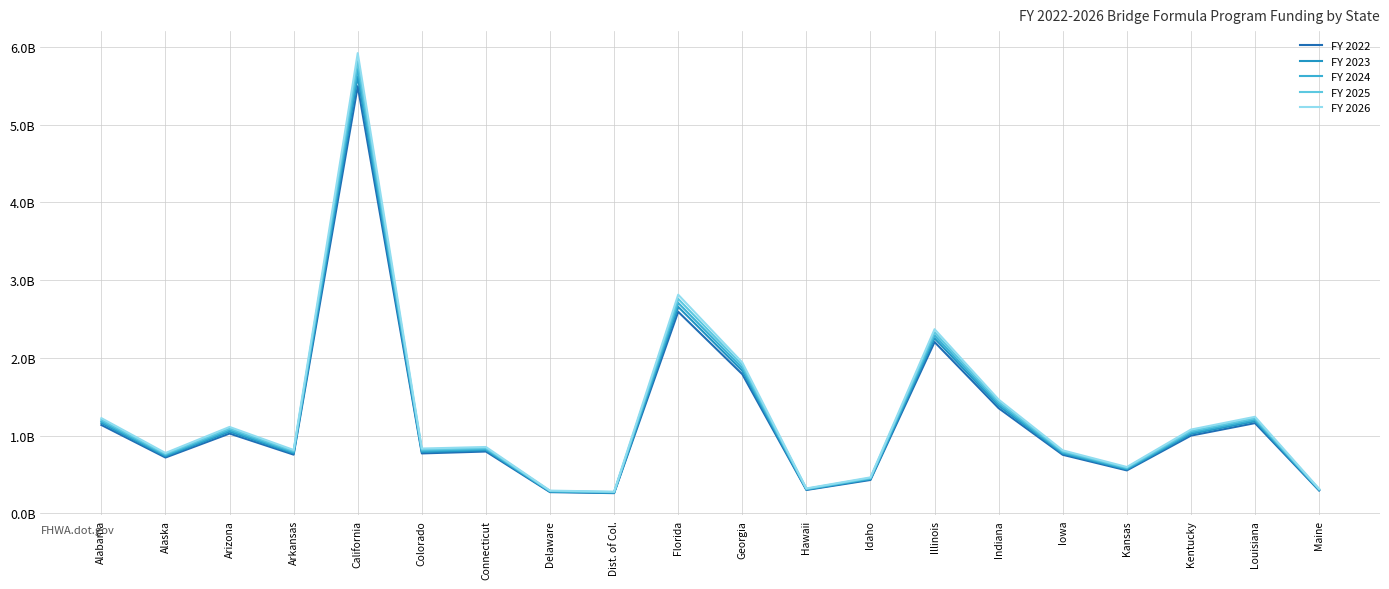

Does the chart display data point markers on the line(s)?

No